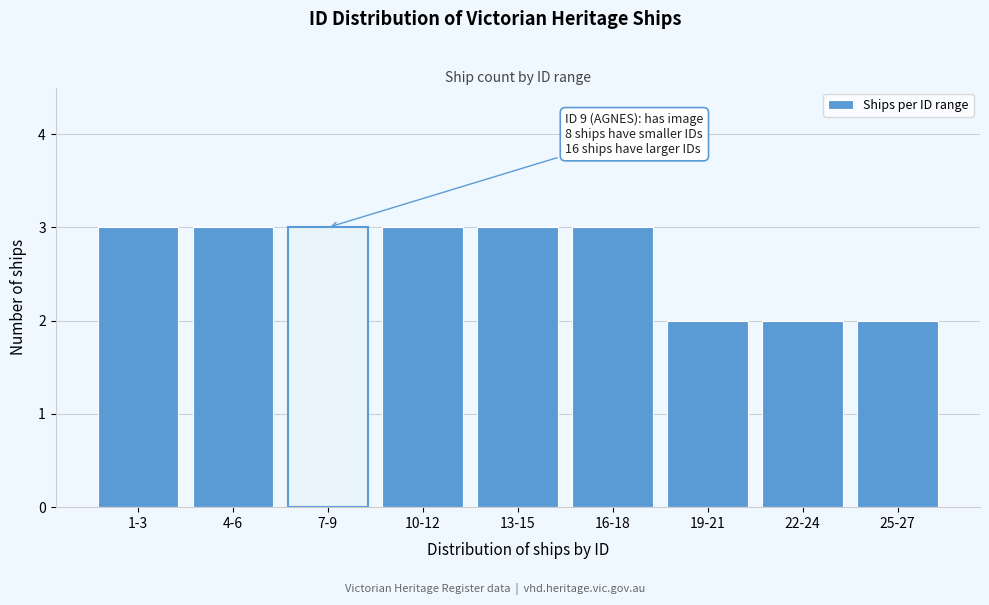

Reading right to left, transcribe all the data shown in this chart.

2	2	2	3	3	3	3	3	3